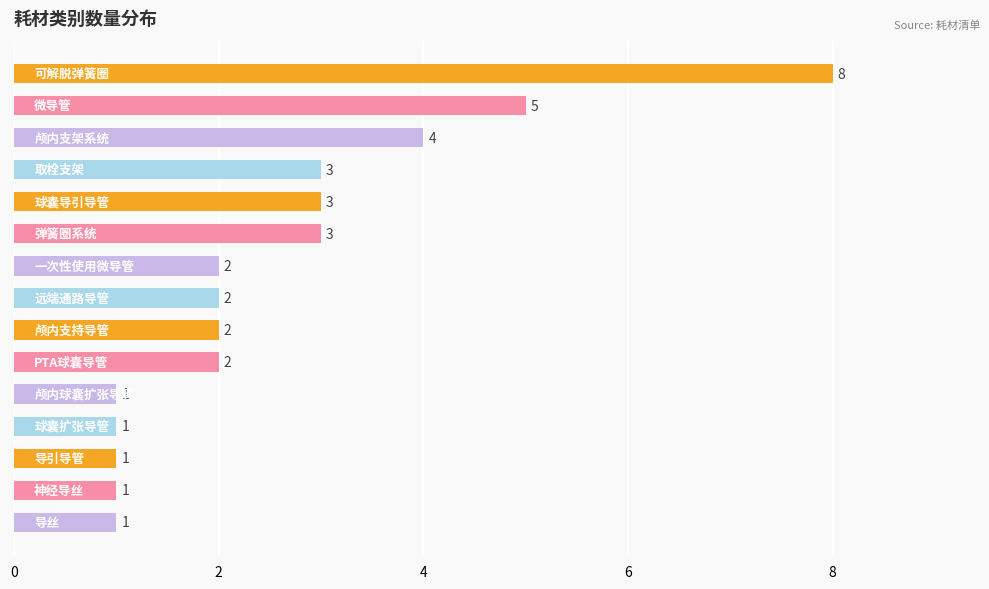

What is the maximum value shown in the chart?

8